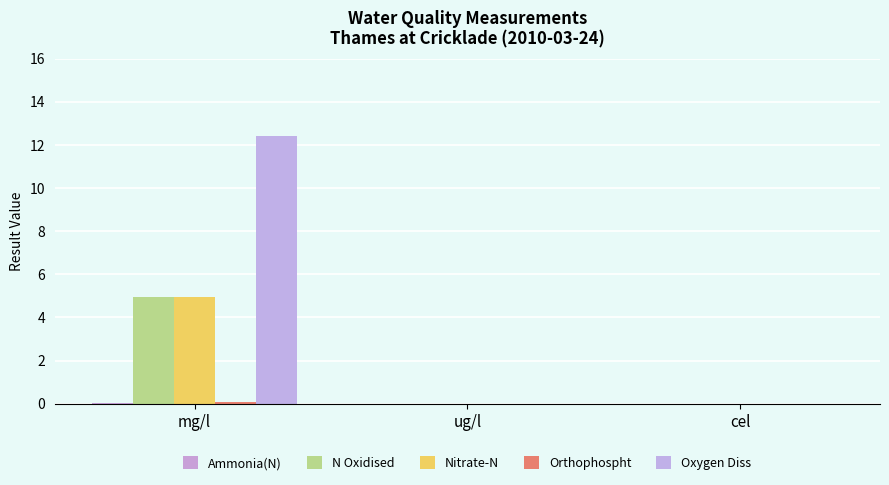

At which label is Oxygen Diss closest to 6?

ug/l